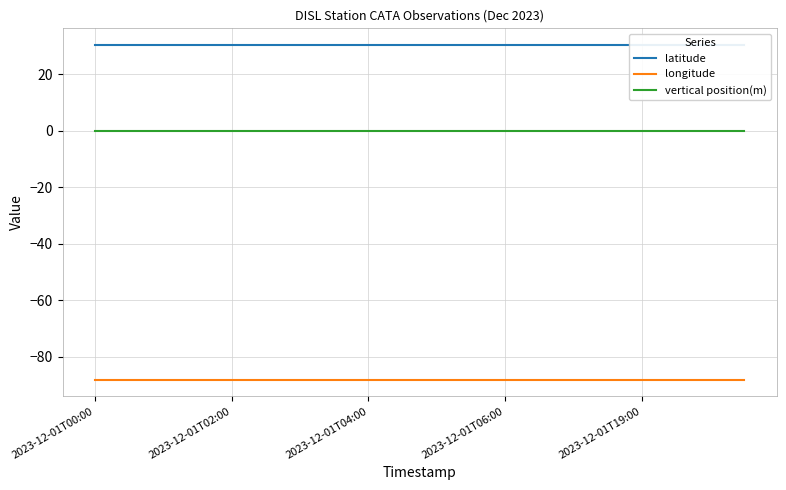

True or false: longitude and vertical position(m) cross at least once.

False